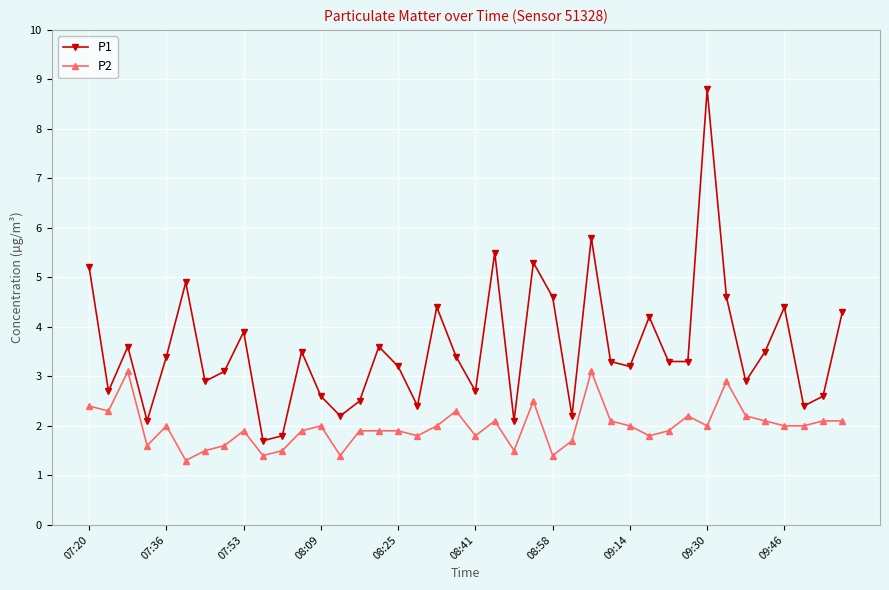

At how many categories does at least one series exceed 4?

12